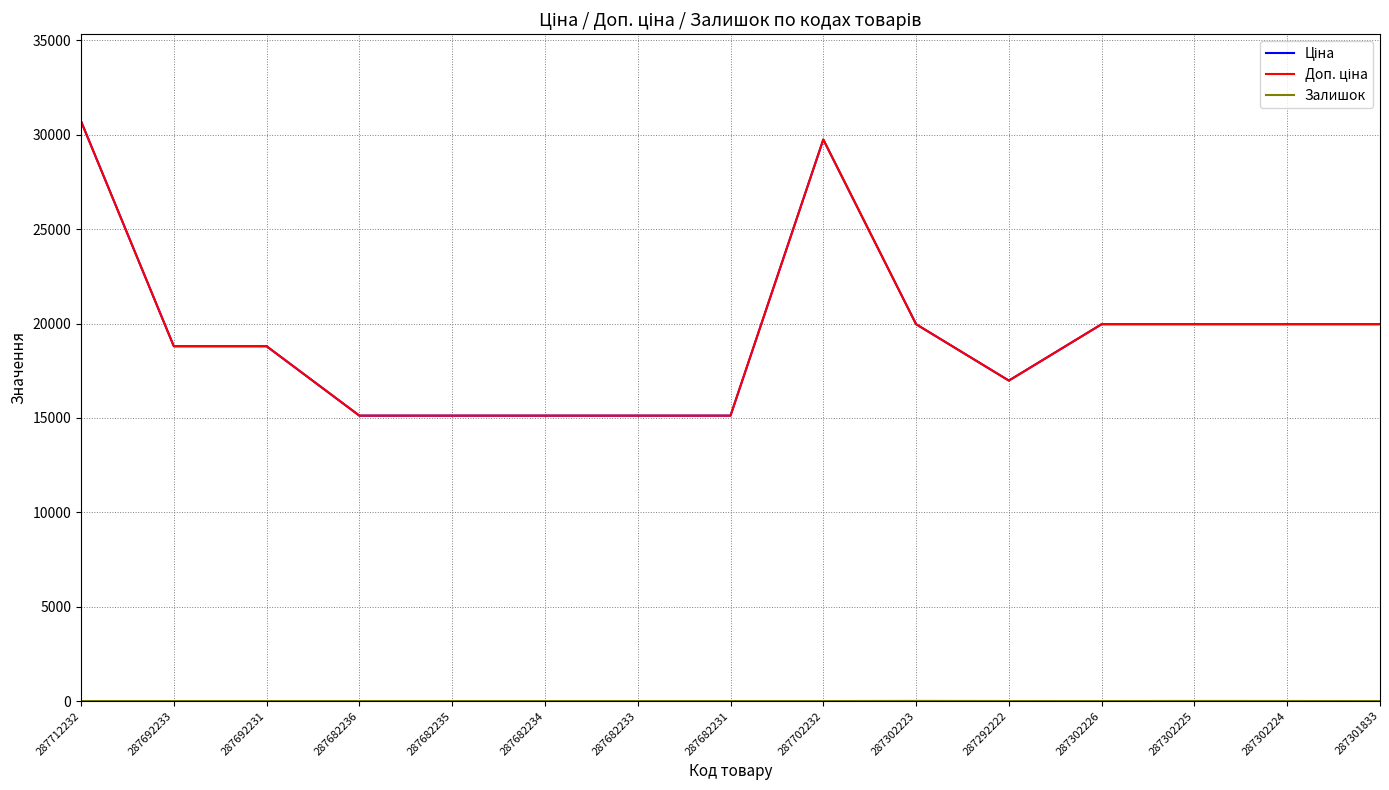

Does the chart display data point markers on the line(s)?

No